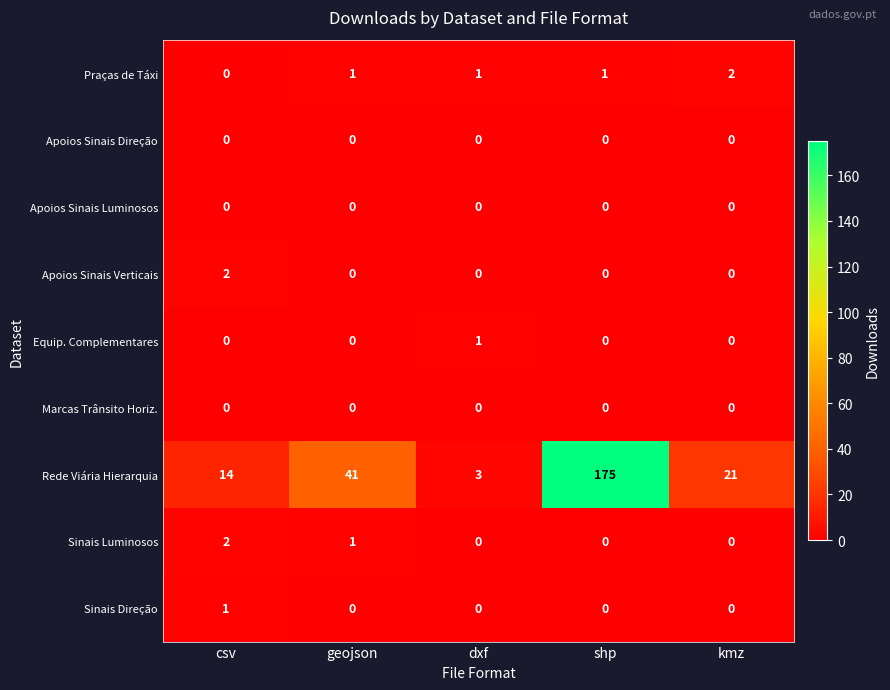

At which category is the sum across all series the highest?

shp